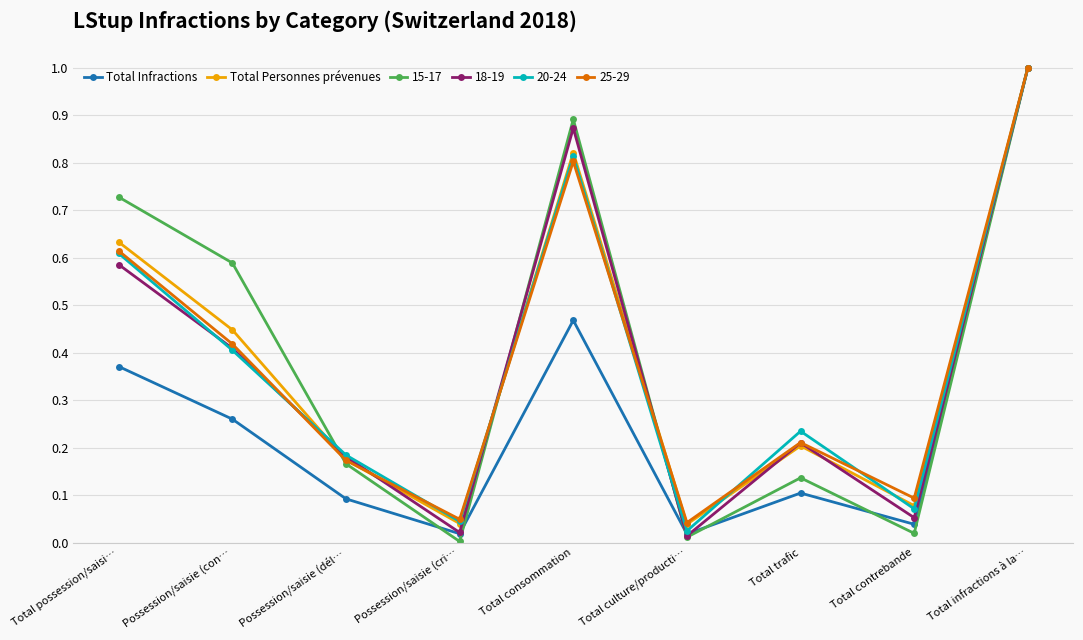

Does the chart display data point markers on the line(s)?

Yes